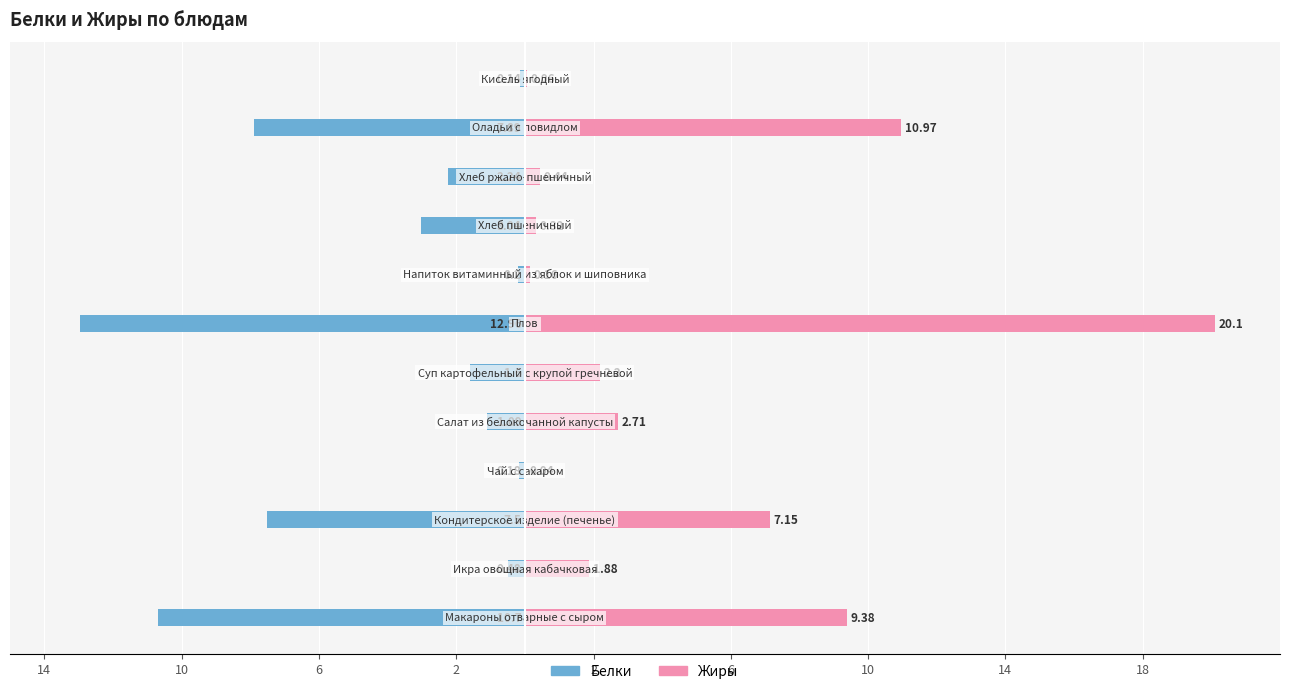

Reading left to right, extract all data points from this chart.

Белки: -10.7	-0.5	-7.5	-0.2	-1.1	-1.6	-13.0	-0.2	-3.0	-2.2	-7.9	-0.1
Жиры: 9.4	1.9	7.2	0.0	2.7	2.2	20.1	0.2	0.3	0.4	11.0	0.1